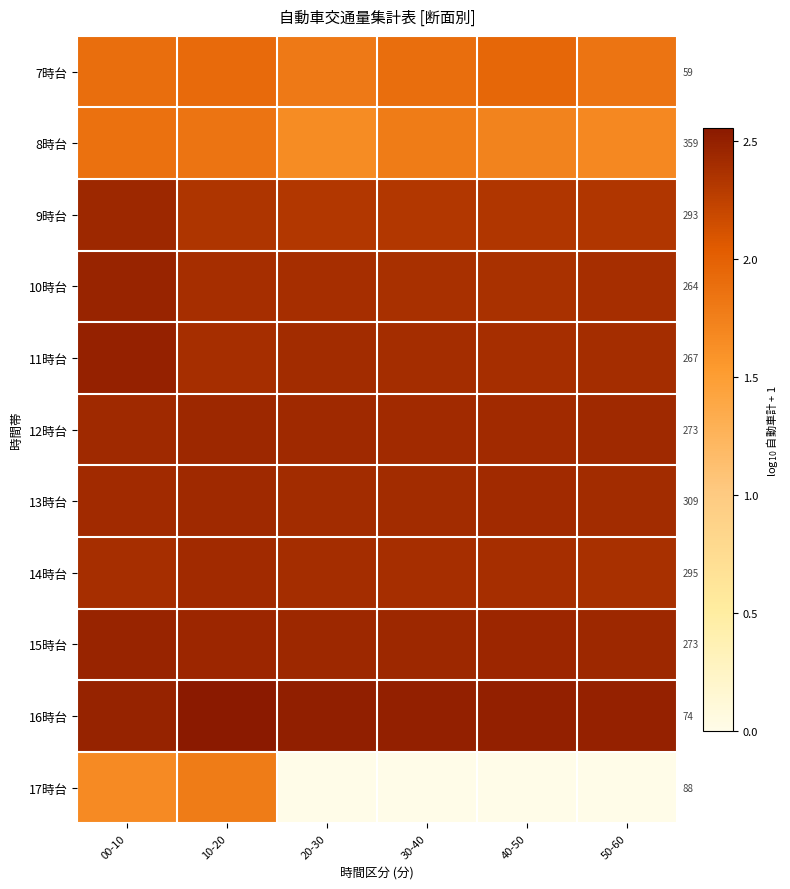

Reading left to right, list all the values displayed in this chart.

7時台: 00-10=1.9	10-20=1.9	20-30=1.8	30-40=1.9	40-50=1.9	50-60=1.8
8時台: 00-10=1.9	10-20=1.8	20-30=1.7	30-40=1.8	40-50=1.7	50-60=1.7
9時台: 00-10=2.4	10-20=2.3	20-30=2.3	30-40=2.3	40-50=2.3	50-60=2.3
10時台: 00-10=2.5	10-20=2.4	20-30=2.4	30-40=2.4	40-50=2.4	50-60=2.4
11時台: 00-10=2.5	10-20=2.4	20-30=2.4	30-40=2.4	40-50=2.4	50-60=2.4
12時台: 00-10=2.4	10-20=2.4	20-30=2.4	30-40=2.4	40-50=2.4	50-60=2.4
13時台: 00-10=2.4	10-20=2.4	20-30=2.4	30-40=2.4	40-50=2.4	50-60=2.4
14時台: 00-10=2.4	10-20=2.4	20-30=2.4	30-40=2.4	40-50=2.4	50-60=2.4
15時台: 00-10=2.5	10-20=2.5	20-30=2.4	30-40=2.4	40-50=2.4	50-60=2.4
16時台: 00-10=2.5	10-20=2.6	20-30=2.5	30-40=2.5	40-50=2.5	50-60=2.5
17時台: 00-10=1.7	10-20=1.8	20-30=0.0	30-40=0.0	40-50=0.0	50-60=0.0